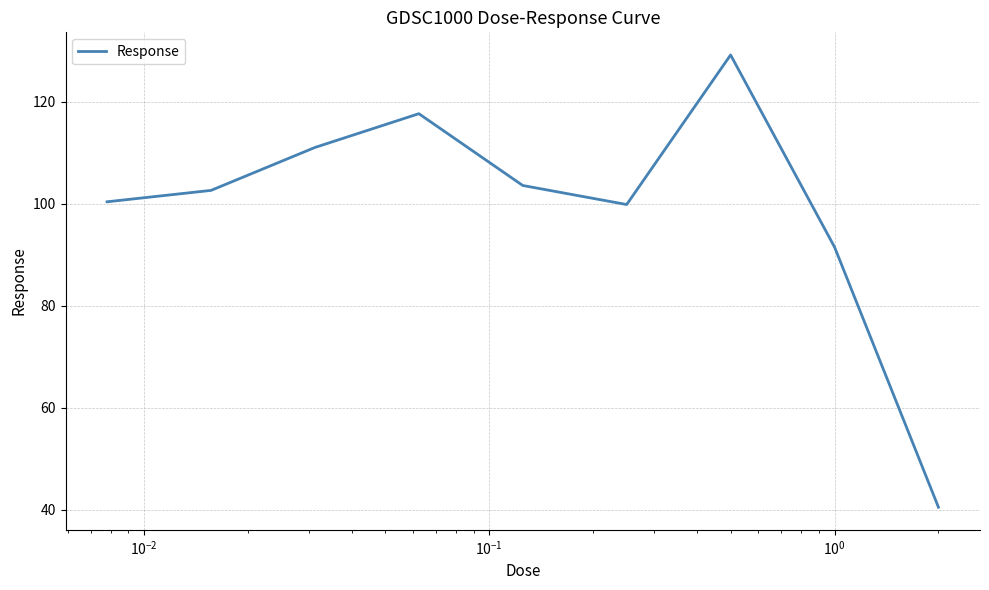

What is the minimum value shown in the chart?

40.5